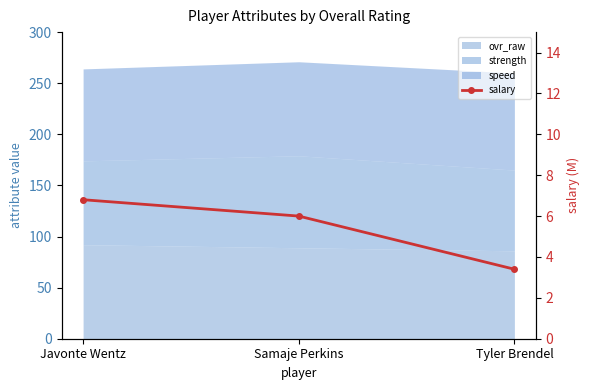

Read the value at Tyler Brendel.

3.4